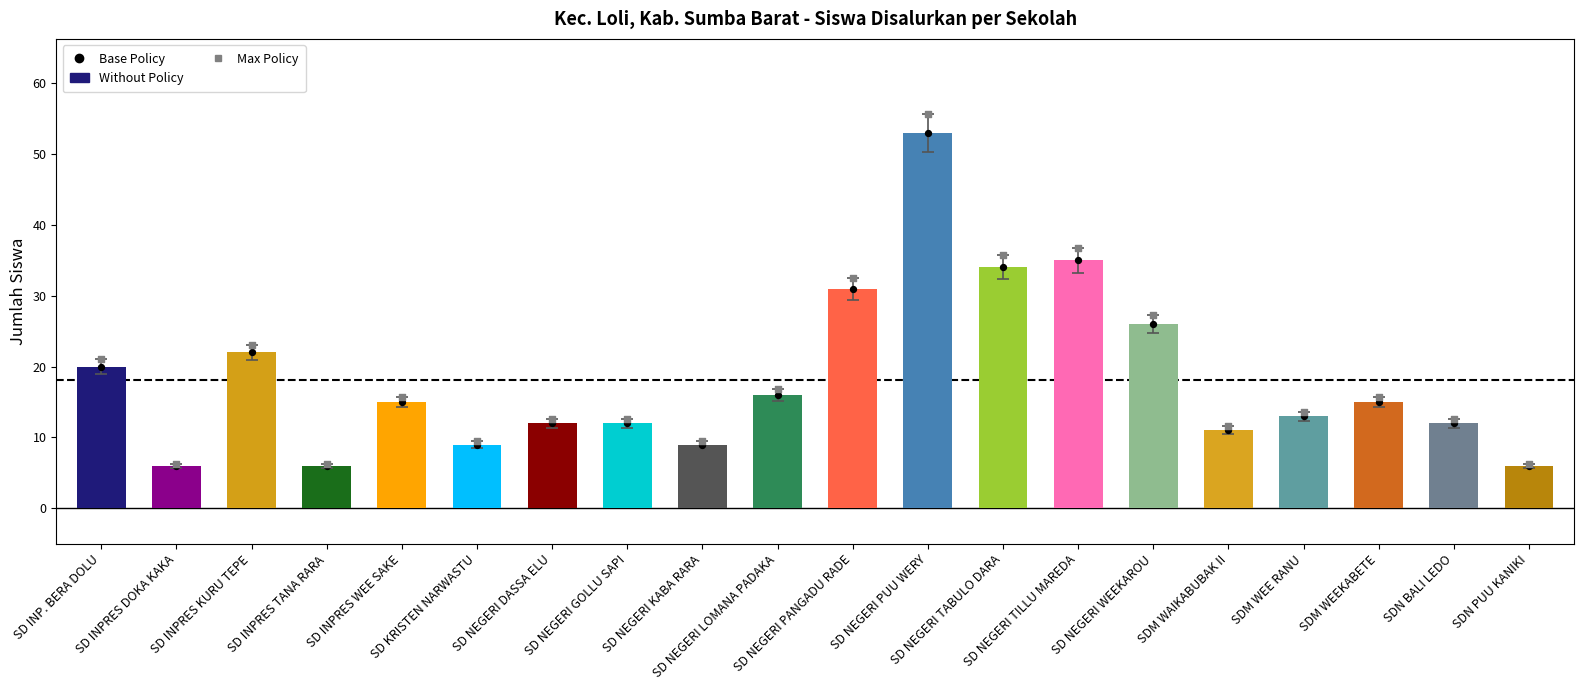

Which series has the largest total across all categories?

Max Policy